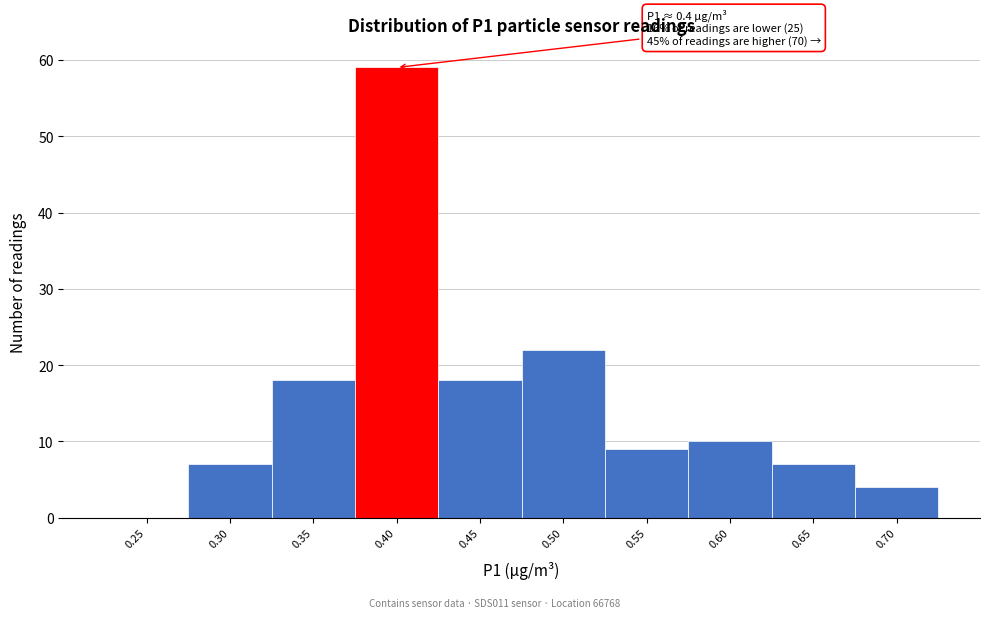

Reading left to right, list all the values displayed in this chart.

0.25=0	0.30=7	0.35=18	0.40=59	0.45=18	0.50=22	0.55=9	0.60=10	0.65=7	0.70=4